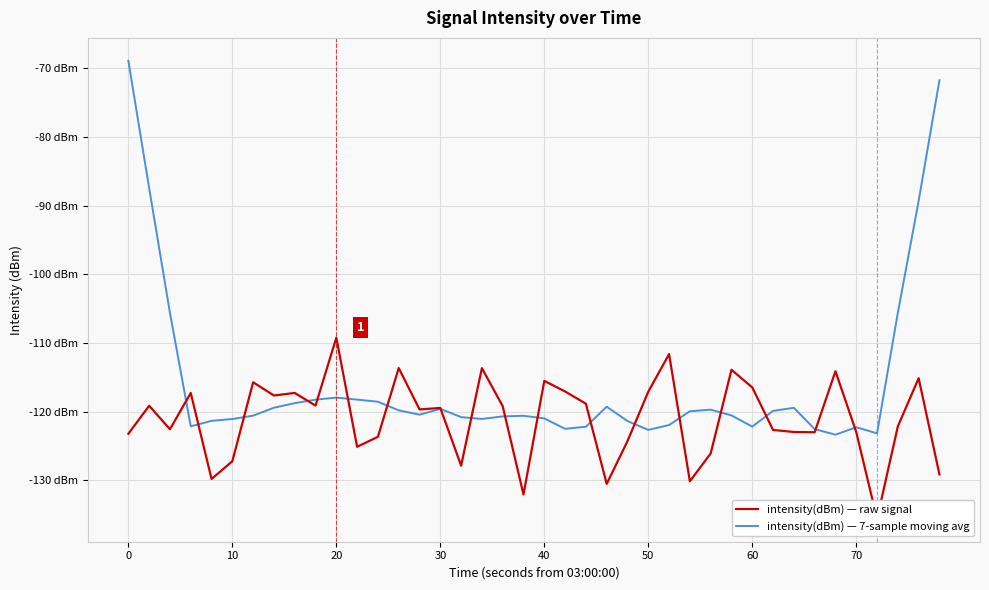

How many data points in intensity(dBm) — 7-sample moving avg are less than -120?

21